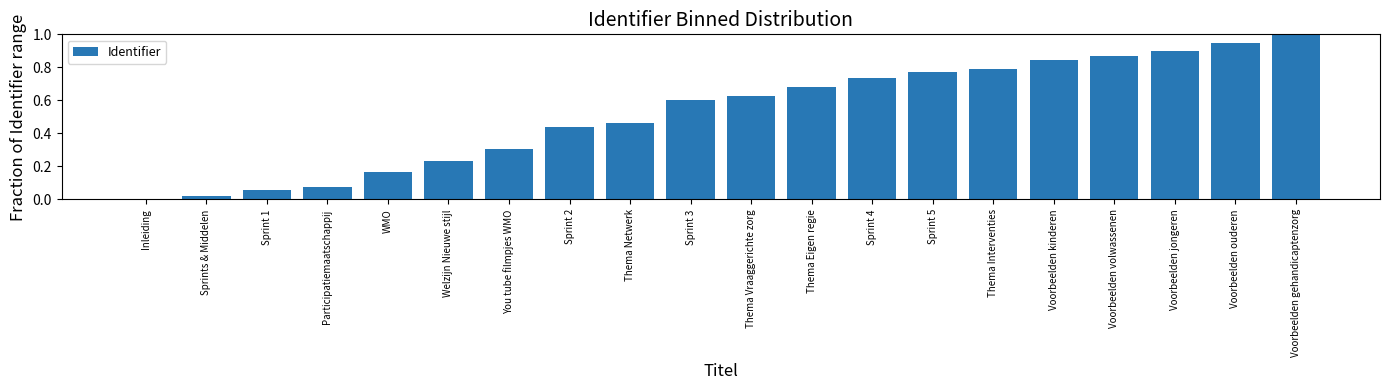

Count the number of categories in the chart.

20